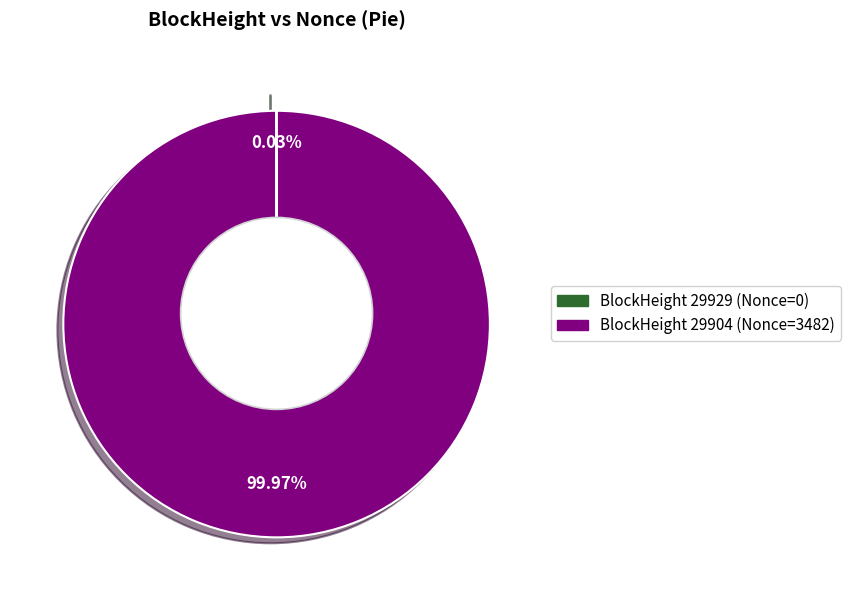

How many segments does this pie chart have?

2